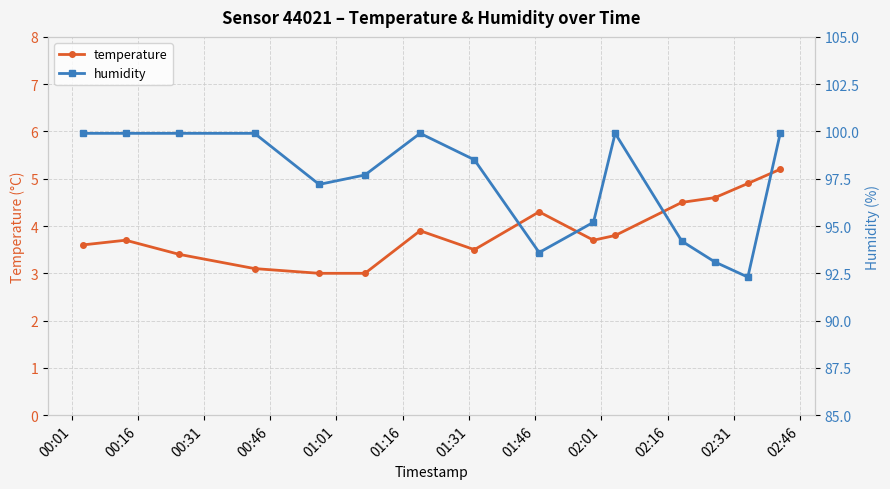

What is the lowest value of the temperature series?

3.0